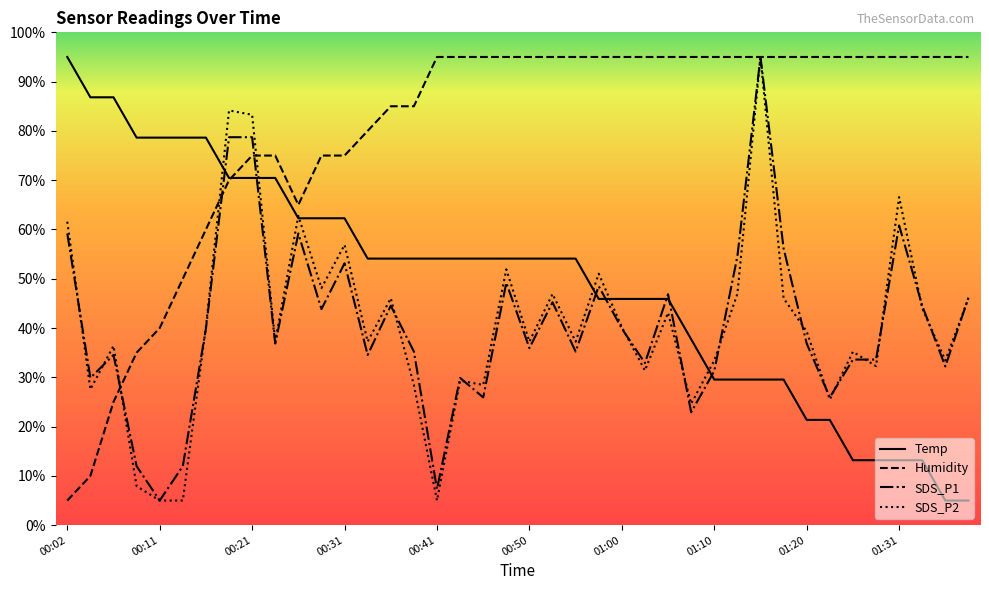

What is the sum of all SDS_P2 values?

1637.9